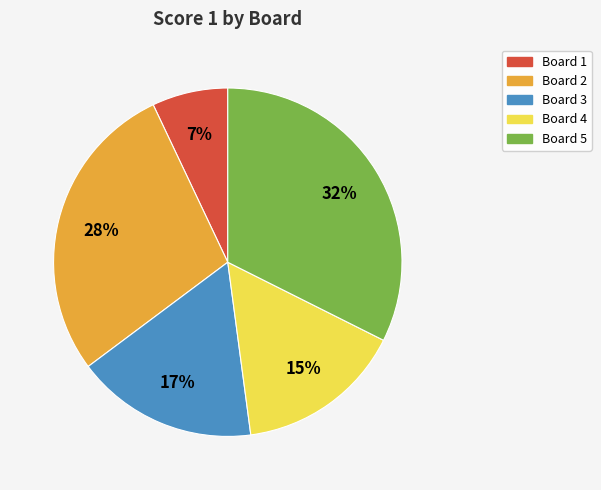

Is there any slice that represents more than half of the pie?

No